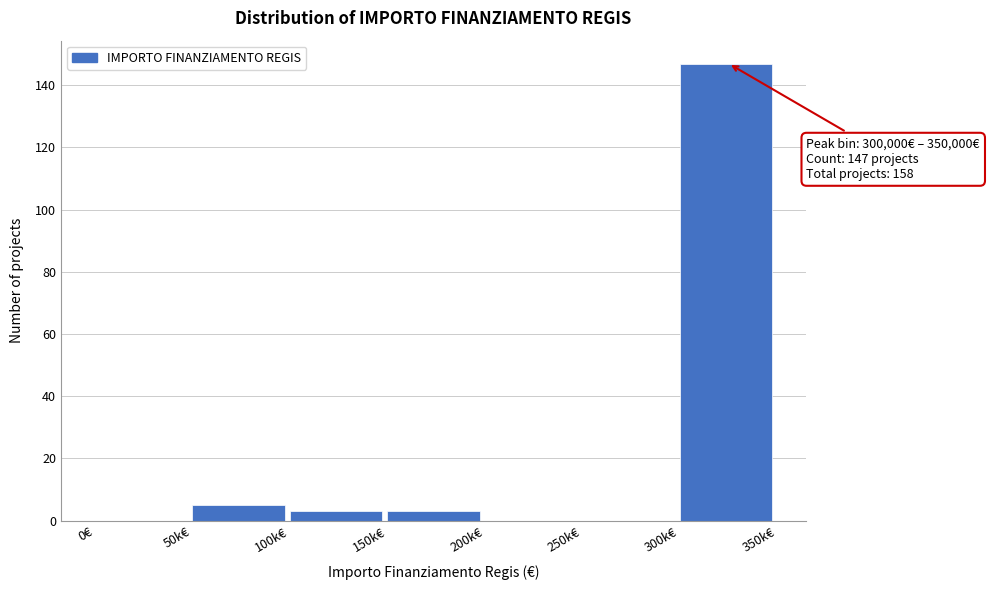

Reading left to right, transcribe all the data shown in this chart.

0€=0	50k€=5	100k€=3	150k€=3	200k€=0	250k€=0	300k€=147